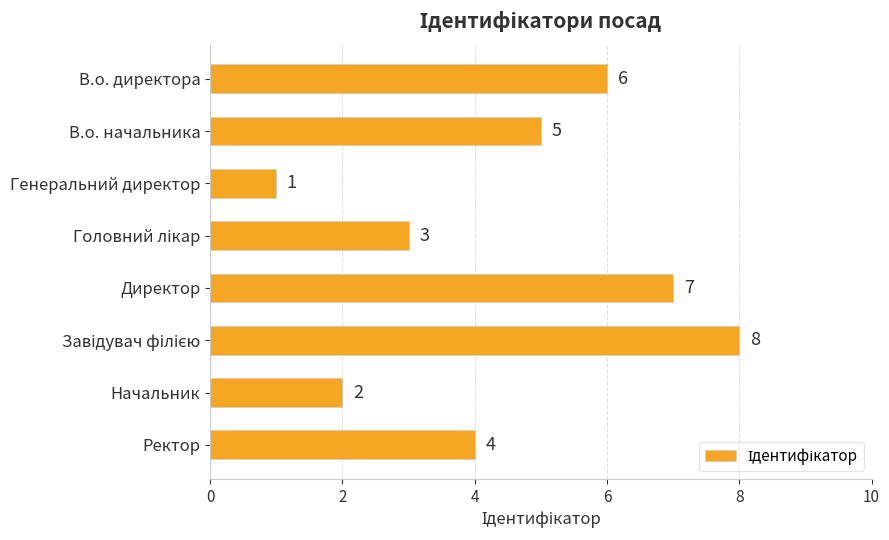

Reading top to bottom, extract all data points from this chart.

6	5	1	3	7	8	2	4